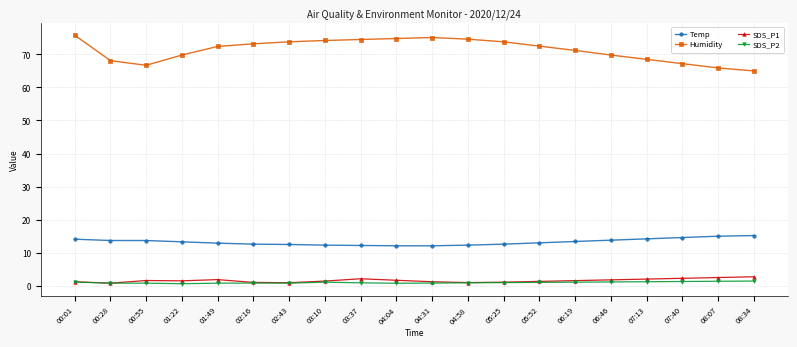

What position from the right is 02:43?

14